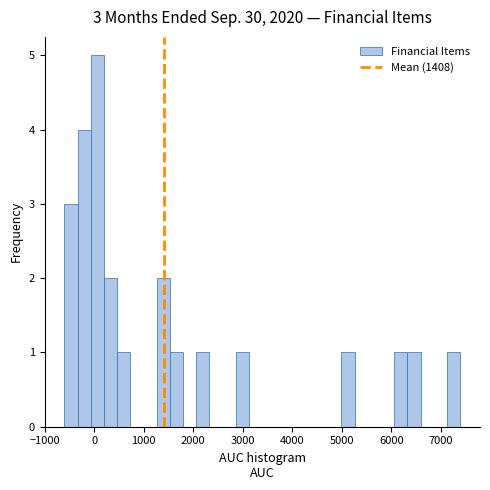

Read against the x-axis, roughly where is the centre of the tallest bar?

100